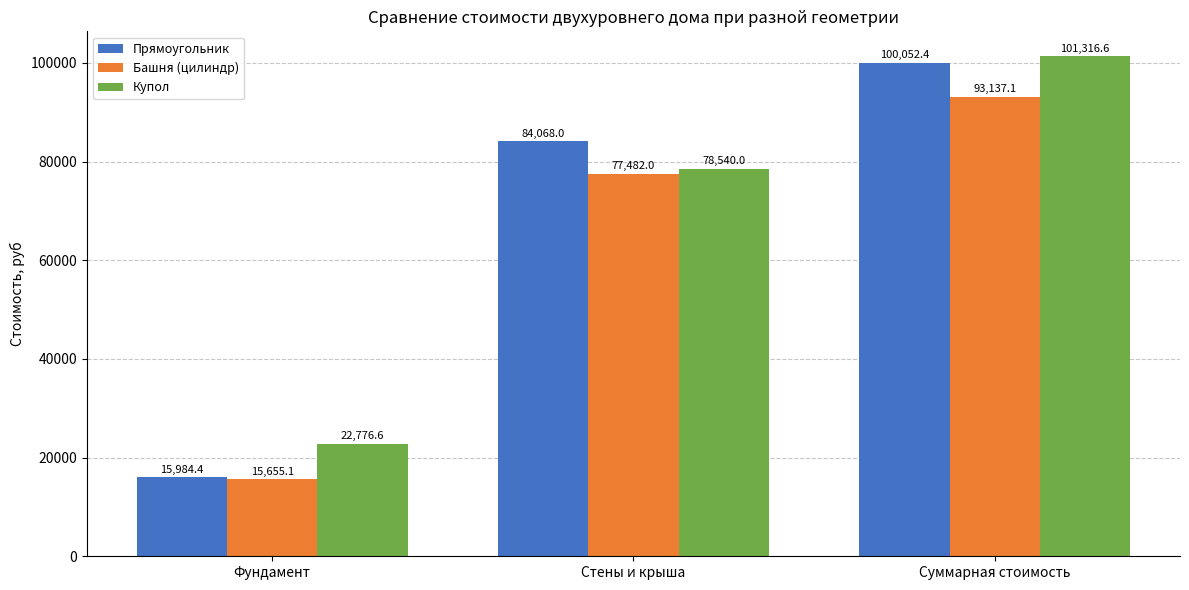

True or false: Купол has a value of 130848.1 at Стены и крыша.

False